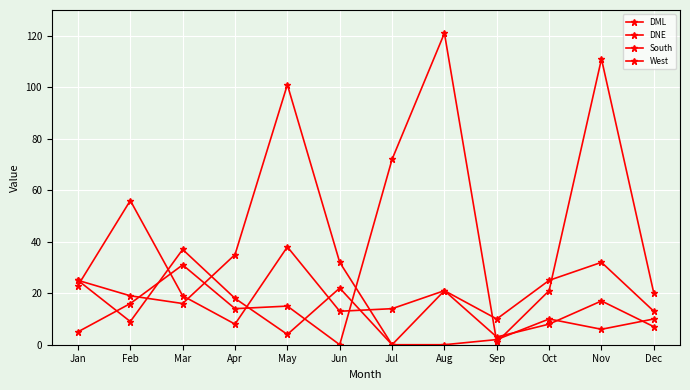

How many values in the DNE series are below 20?

6